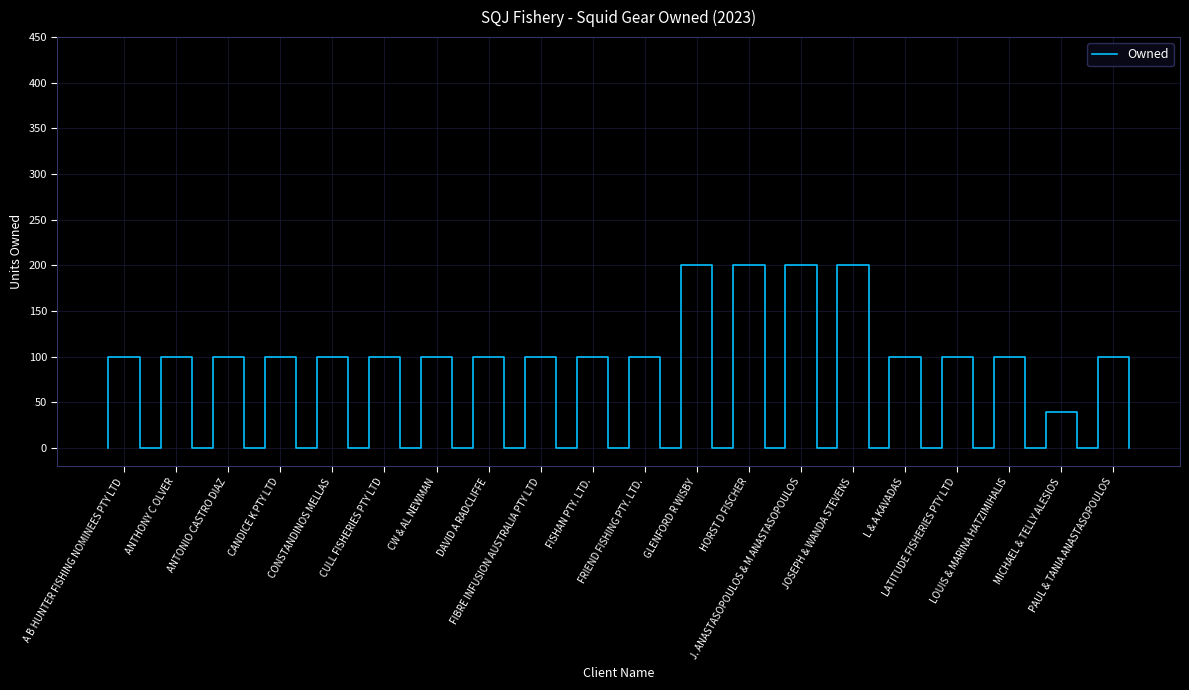

What is the ratio of the value at FRIEND FISHING PTY. LTD. to the value at FIBRE INFUSION AUSTRALIA PTY LTD?

1.0